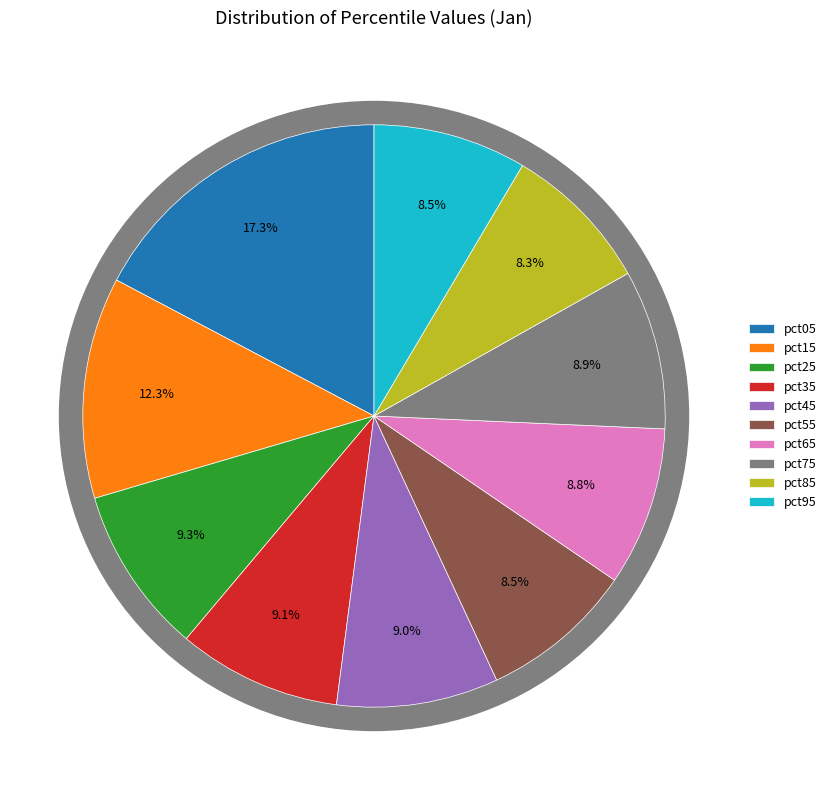

True or false: pct75 accounts for 9% of the total.

True